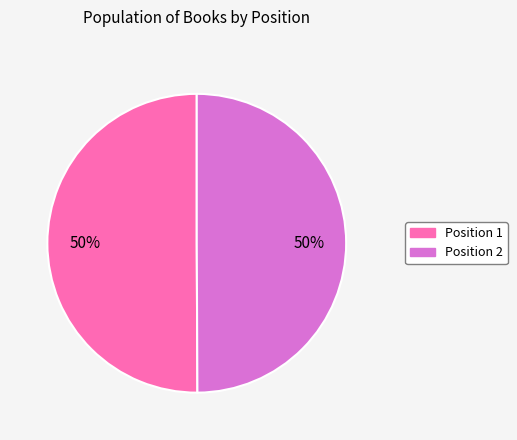

To the nearest percent, what is the average slice percentage?

50%